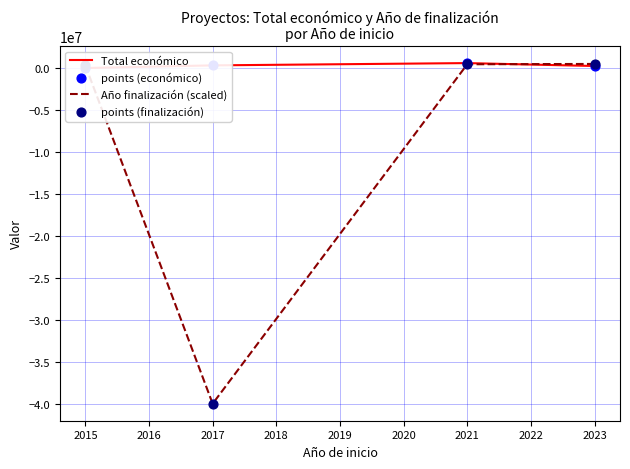

True or false: Año finalización (scaled) has more than 2 interior local peaks.

False